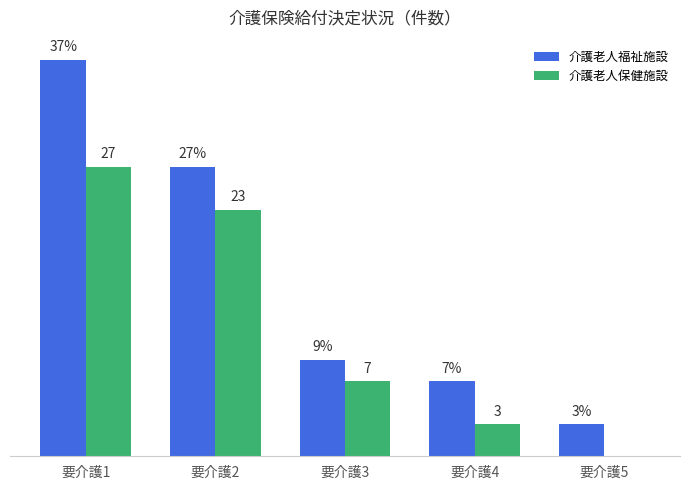

At which category is the sum across all series the highest?

要介護1